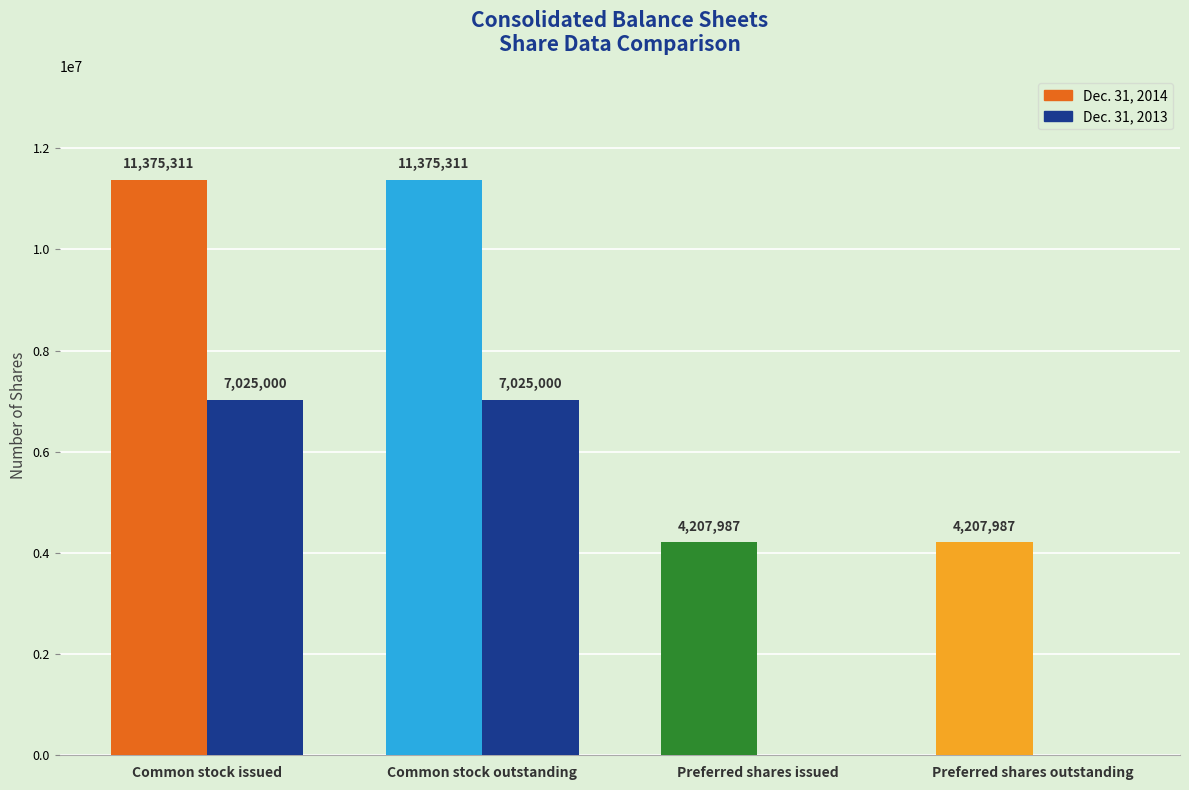

What is the value of the Dec. 31, 2014 bar at the 2nd from the left?

11375311